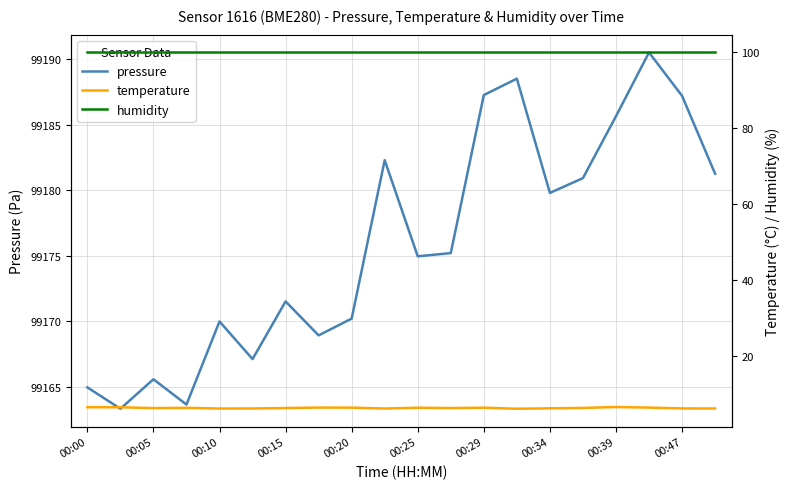

True or false: pressure has a value of 56189.0 at 00:20.

False